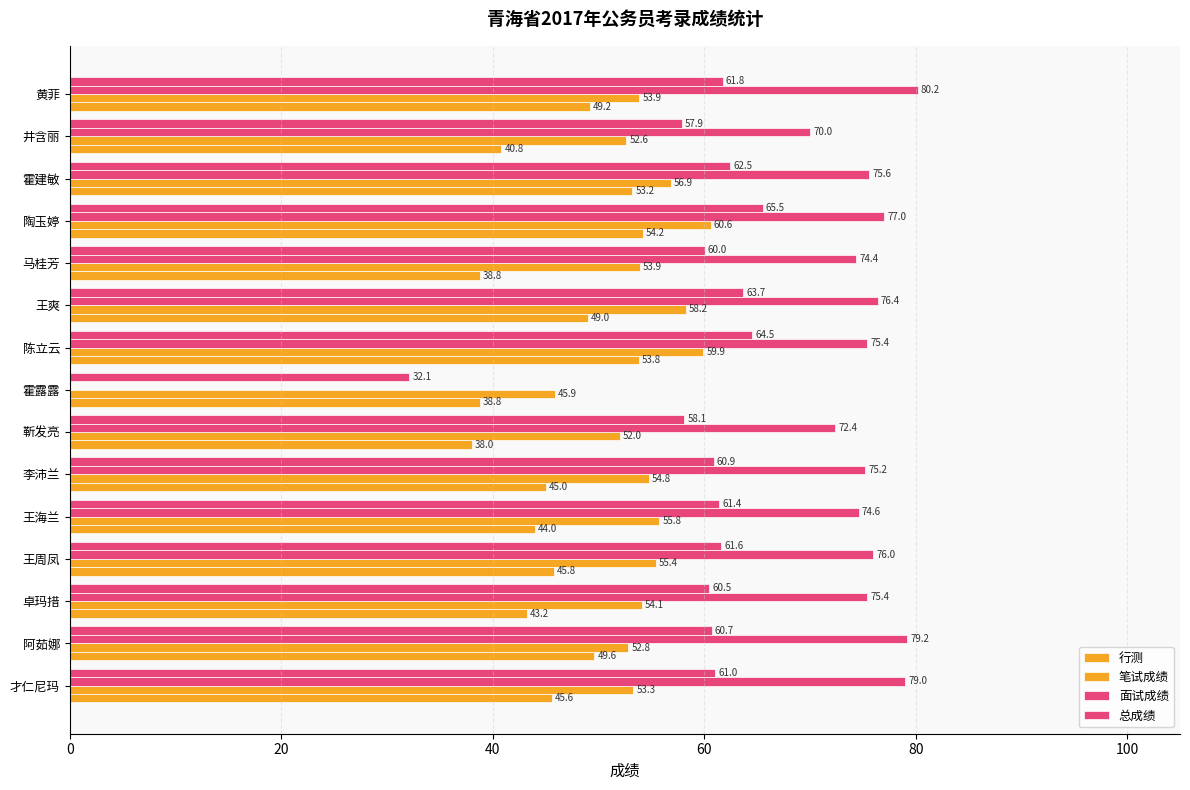

How many distinct data groups are displayed?

4